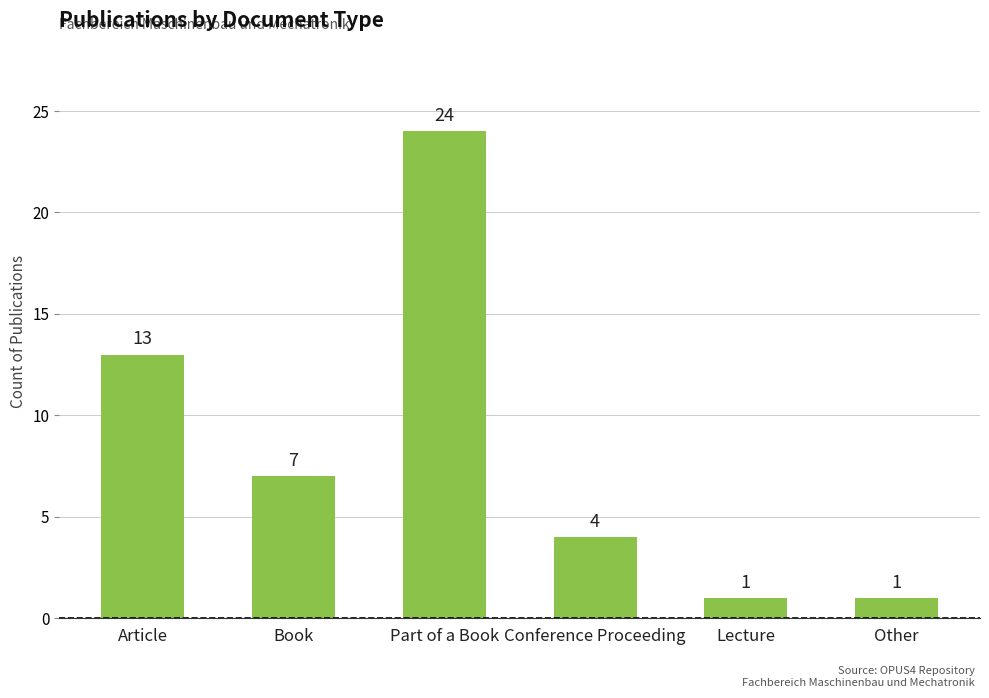

What is the sum of the values at Article and Lecture?

14